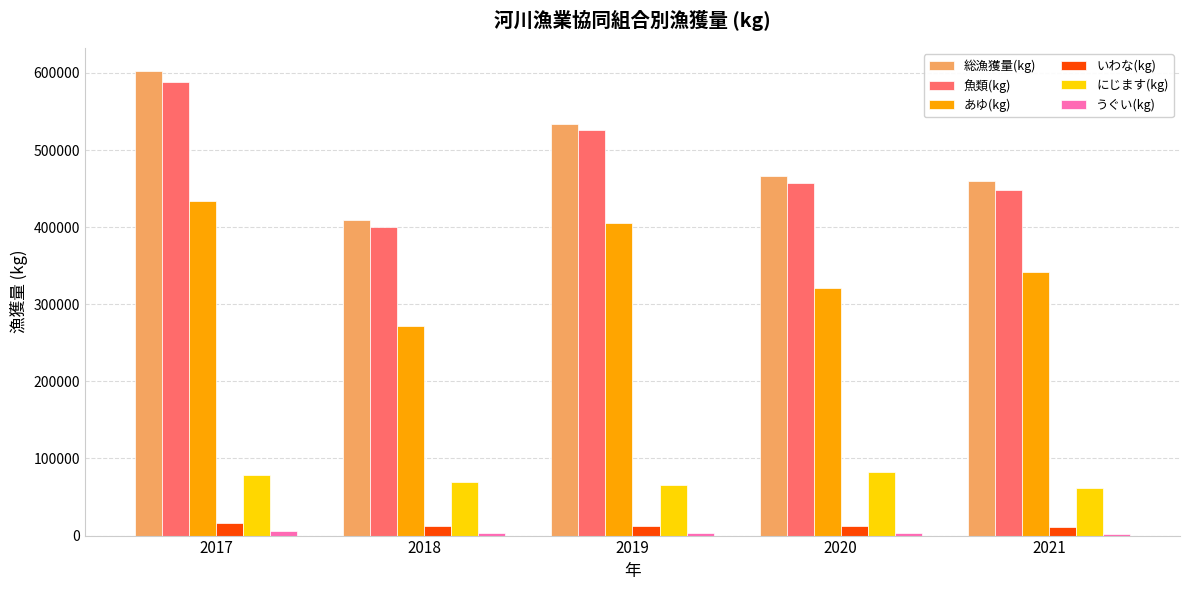

What is the sum of all 総漁獲量(kg) values?

2471772